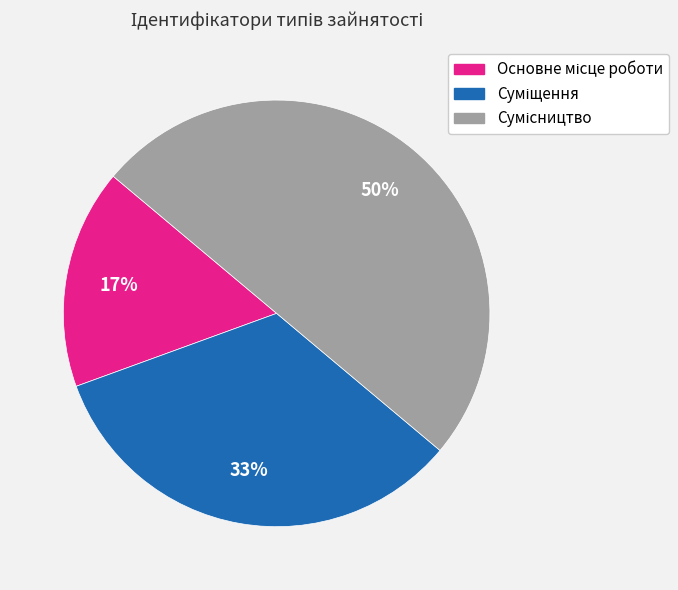

To the nearest percent, what is the average slice percentage?

33%